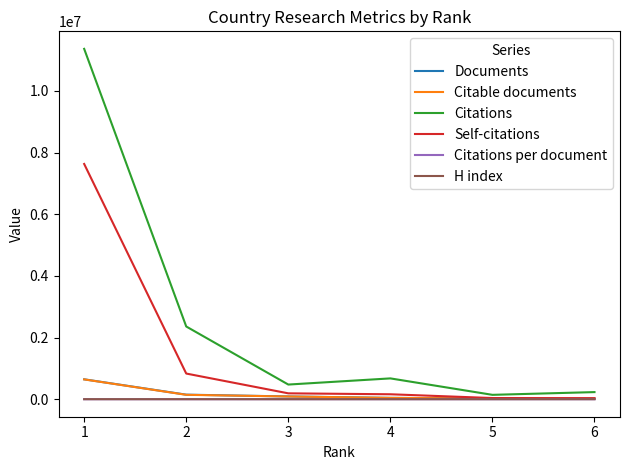

How many values in the Self-citations series are below 190423?

3